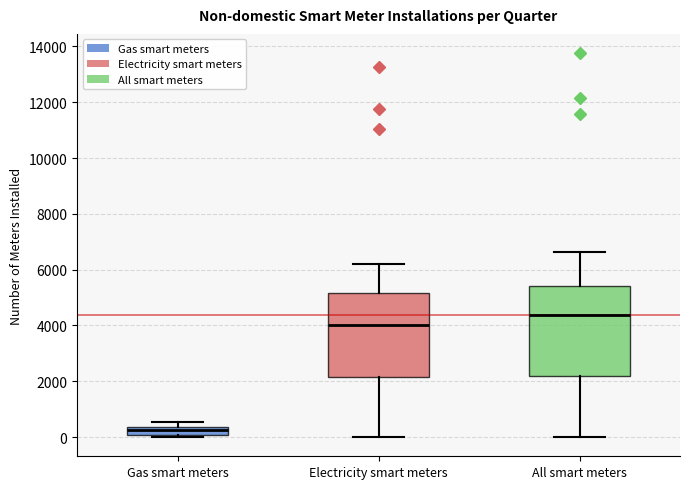

Where is the lower edge of the box for Gas smart meters on the y-axis? The values are not printed on the chart, so give them approximately, as read against the axis.

0